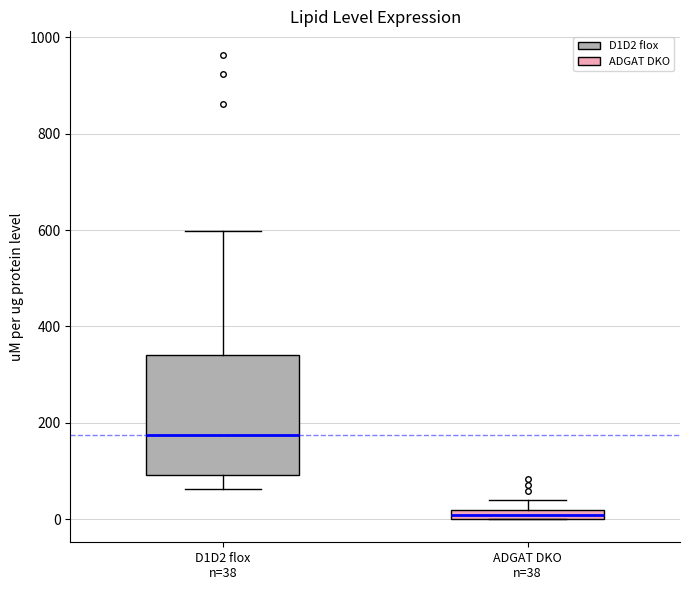

Which box is the tallest, from its lower edge to its upper edge?

D1D2 flox n=38